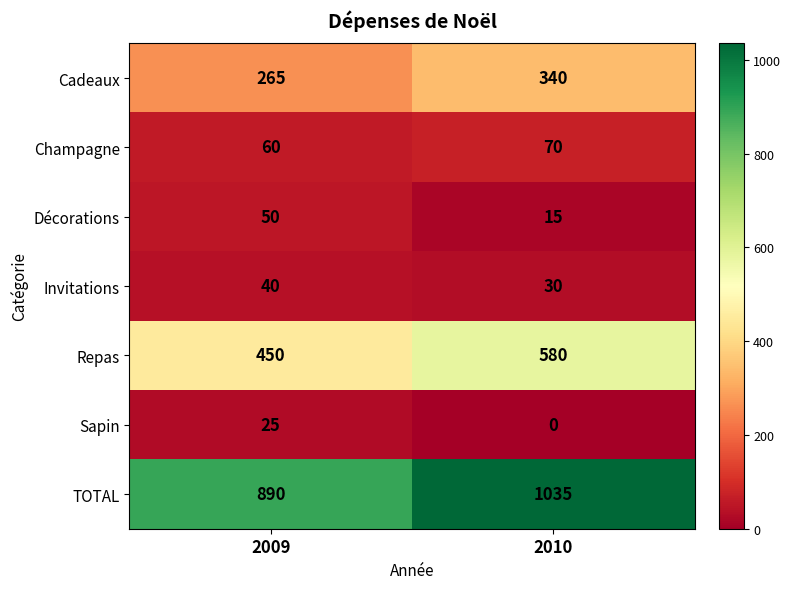

At which label is Repas closest to 515?

2009